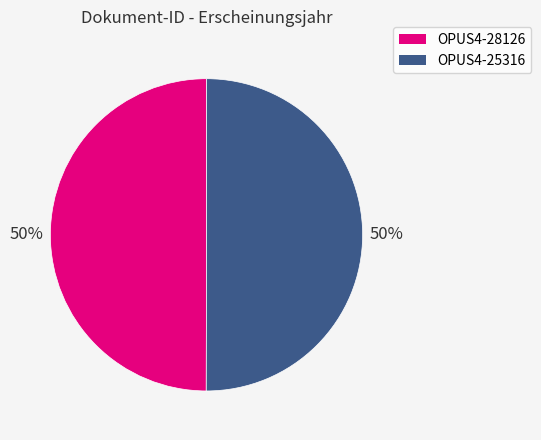

Is the sum of OPUS4-28126 and OPUS4-25316 greater than half?

Yes